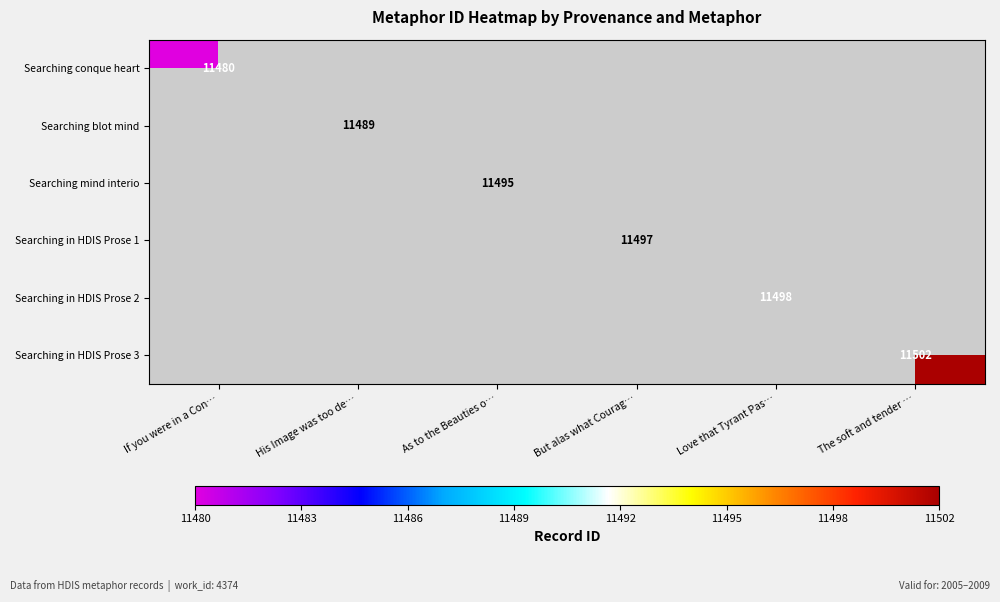

Is it true that Searching in HDIS Prose 3 equals 11502 at The soft and tender …?

True